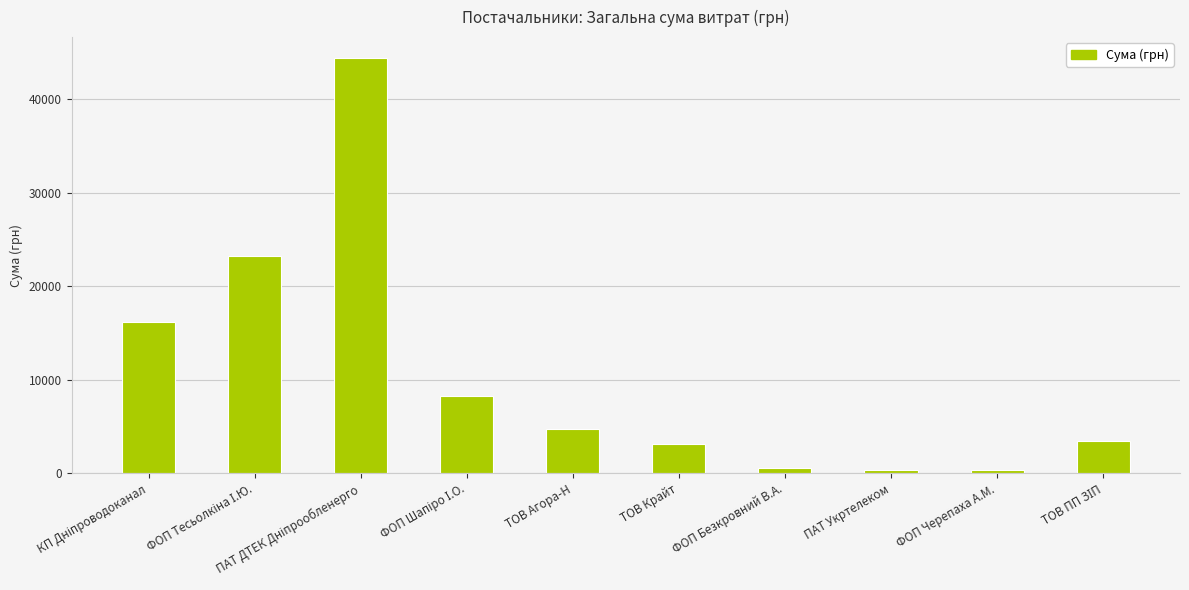

How many data points are less than 4770?

5